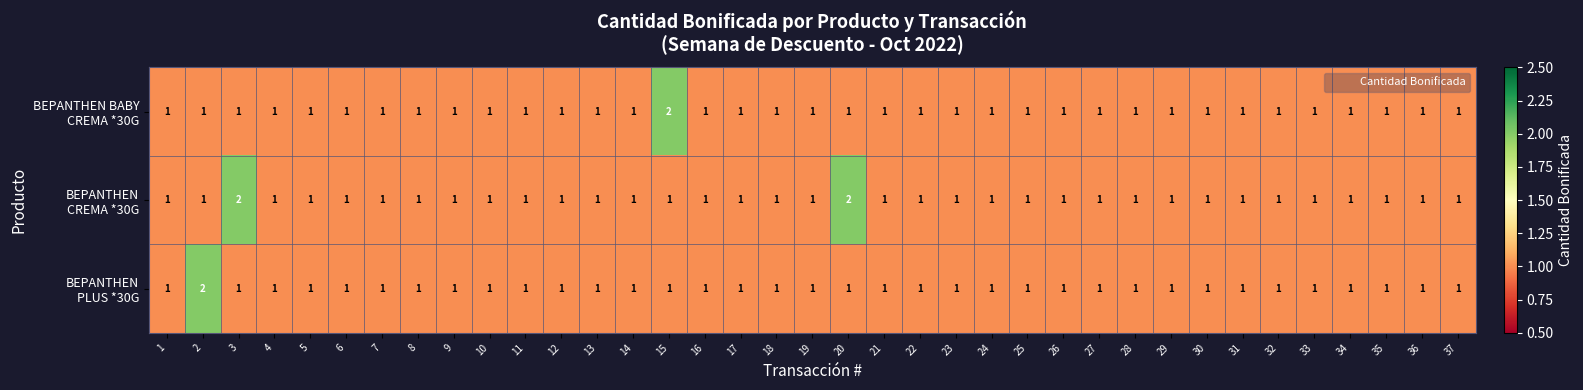

What is the total value across all series at 32?

3